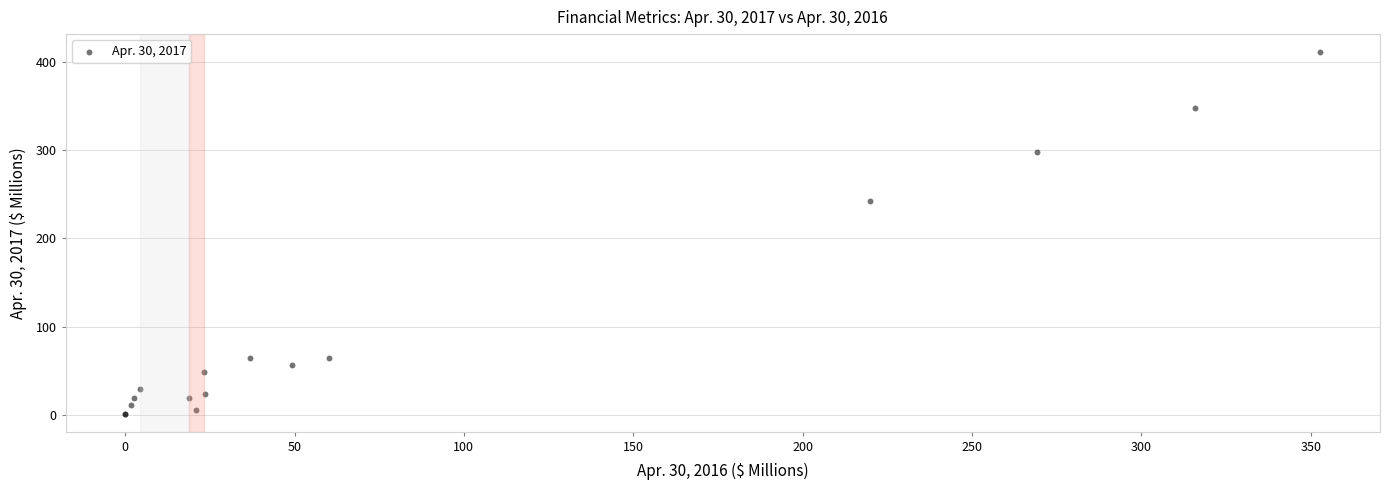

What Y value in the scatter plot is closest to 205?

242.5